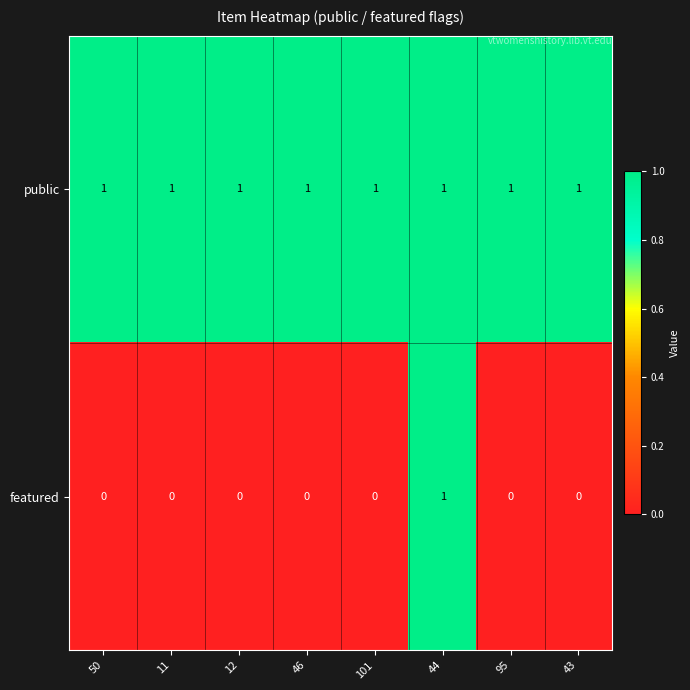

At how many categories does at least one series exceed 0?

8